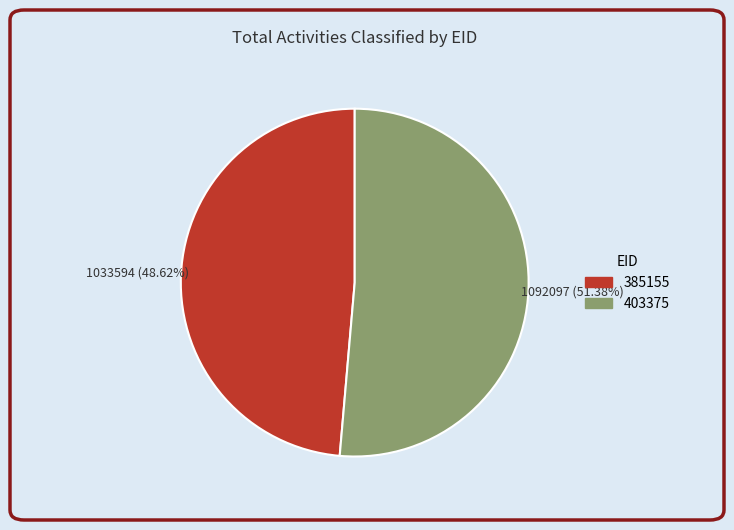

To the nearest percent, what percentage of the pie is 385155?

49%